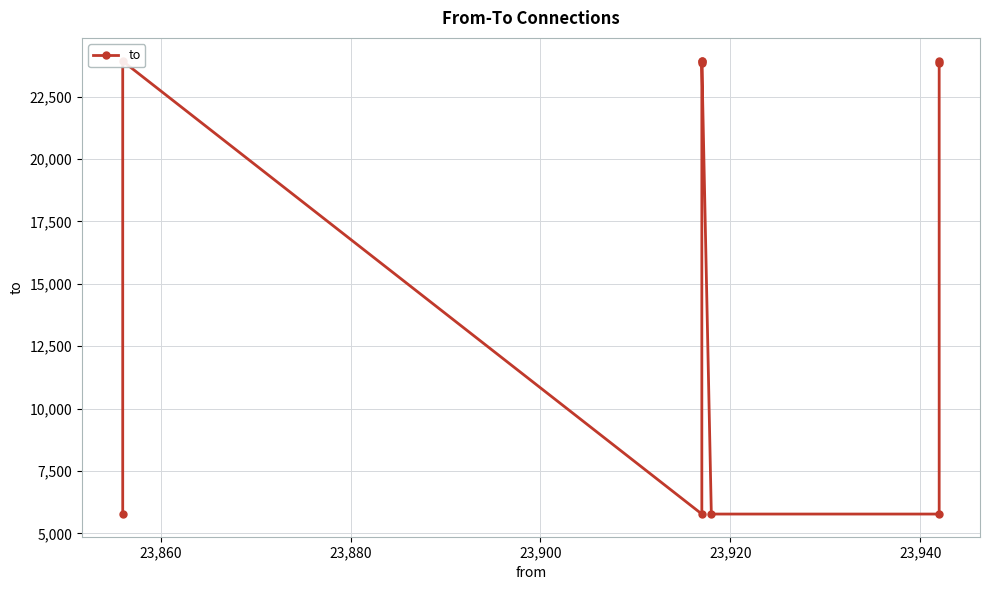

Count the number of values greater than 23856.

4